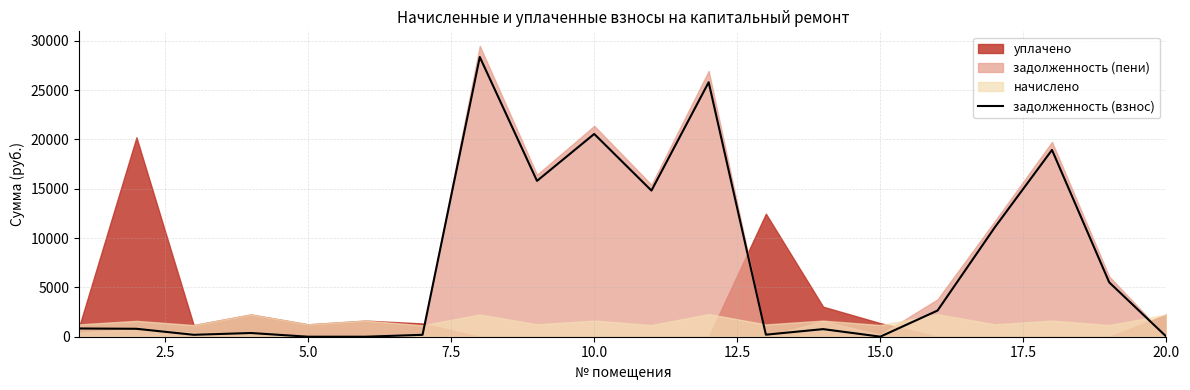

What is the maximum value for задолженность (взнос)?

28344.1